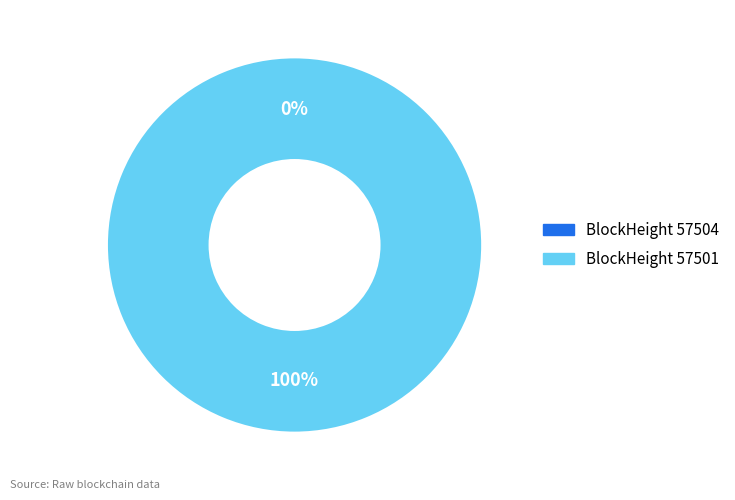

Between 57504 and 57501, which is larger?

57501